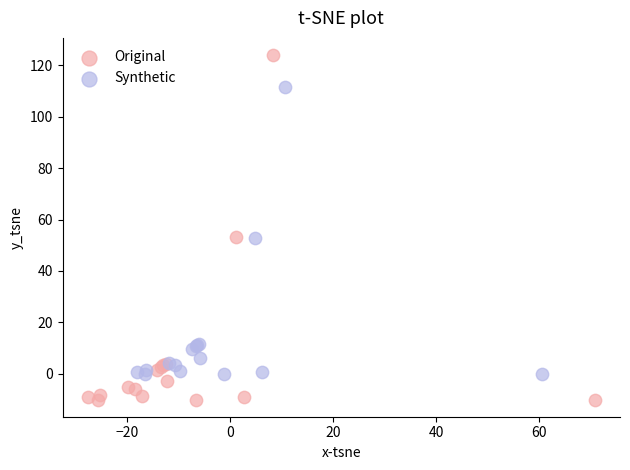

Which series reaches the minimum Y coordinate?

Original